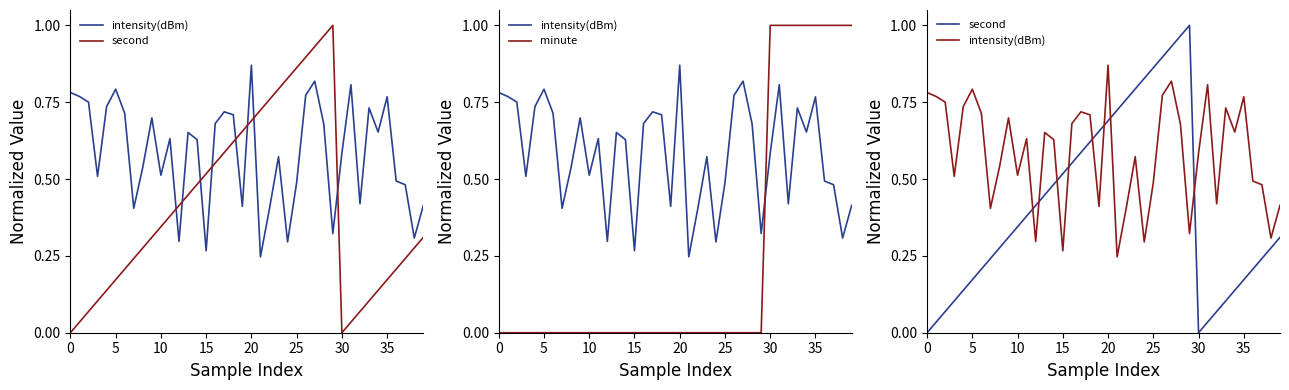

Where is the first local maximum for second?

29